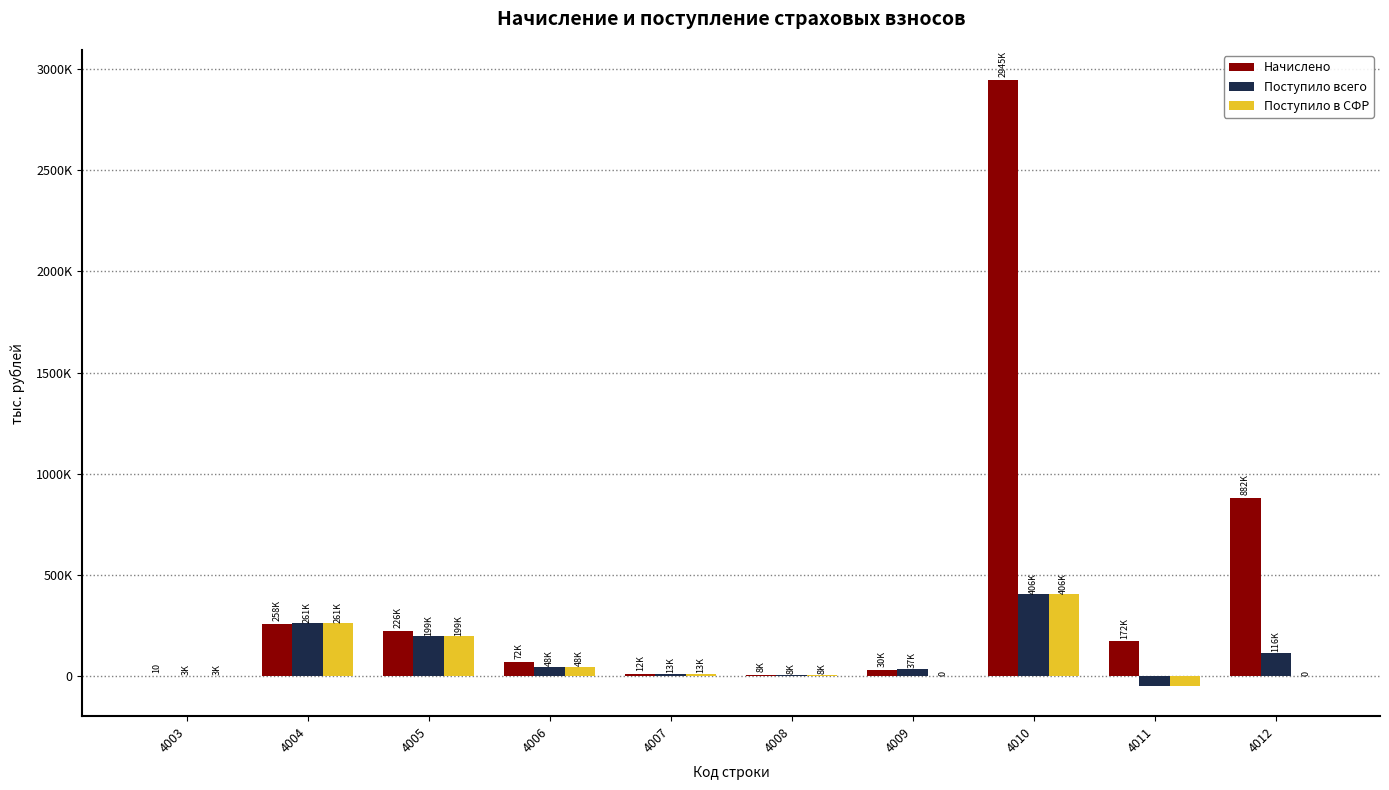

What are all the series names shown in the legend?

Начислено, Поступило всего, Поступило в СФР